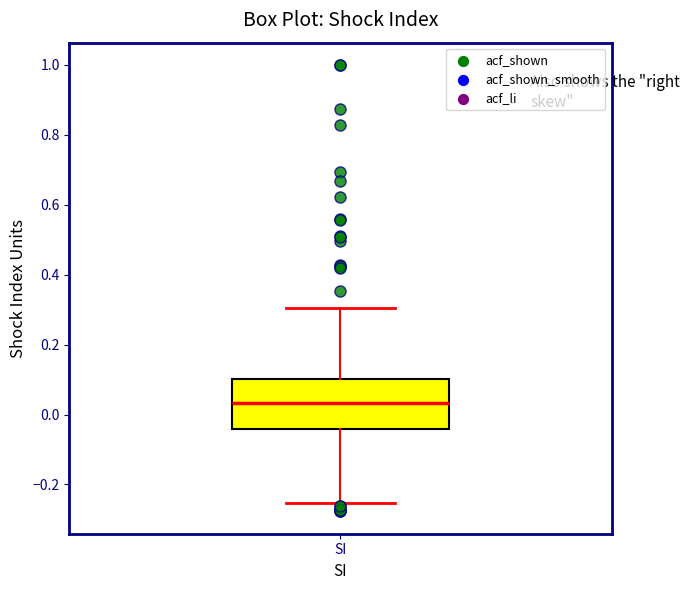

Where does the upper whisker of the box for SI end on the y-axis? The values are not printed on the chart, so give them approximately, as read against the axis.

0.30